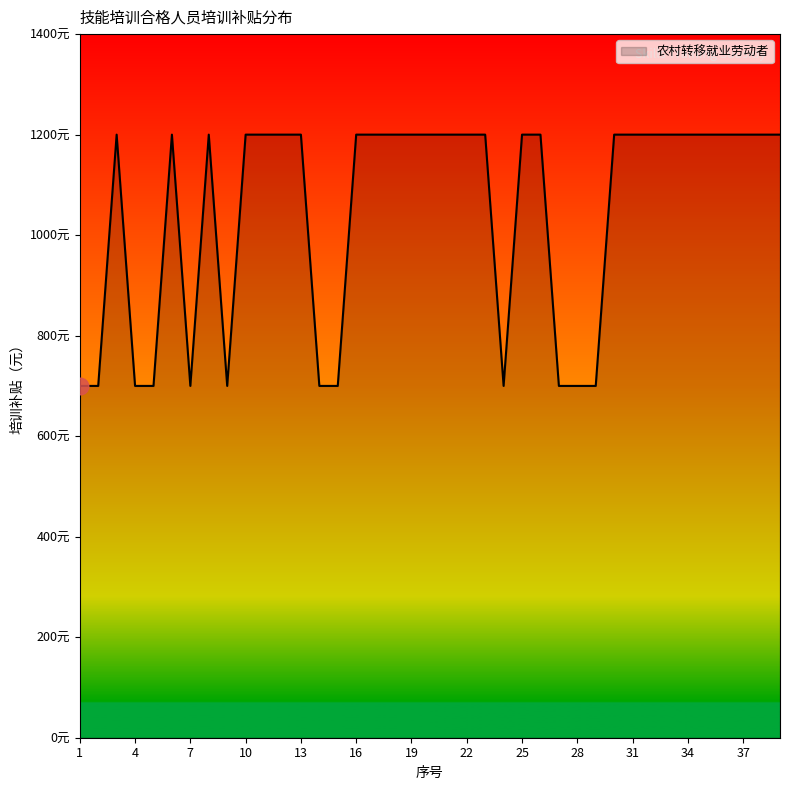

Which category has the highest value across all series?

3